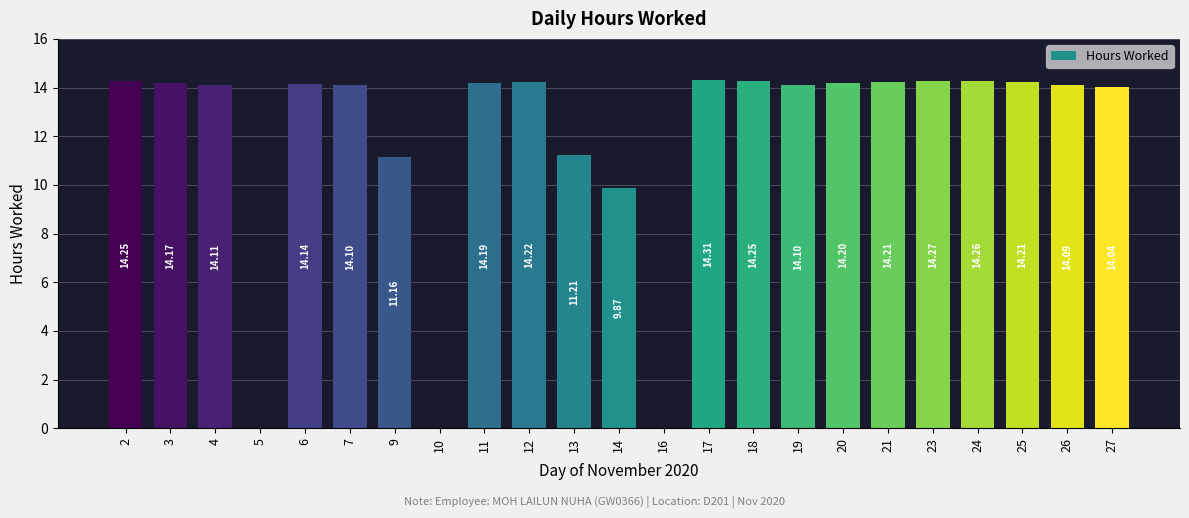

At which label is the value closest to 7?

14